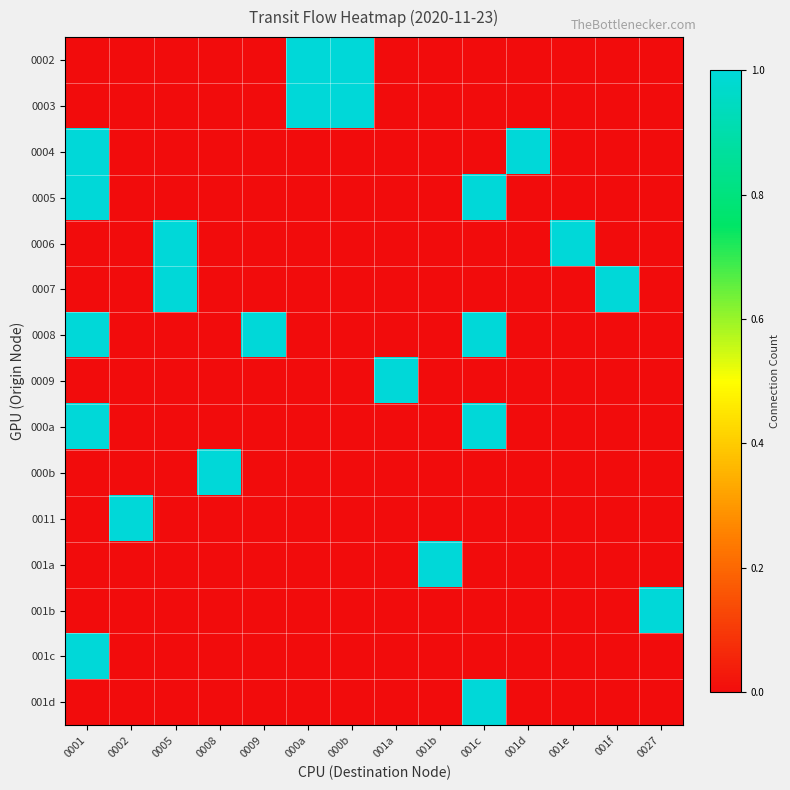

What is the total value across all series at 001c?

4